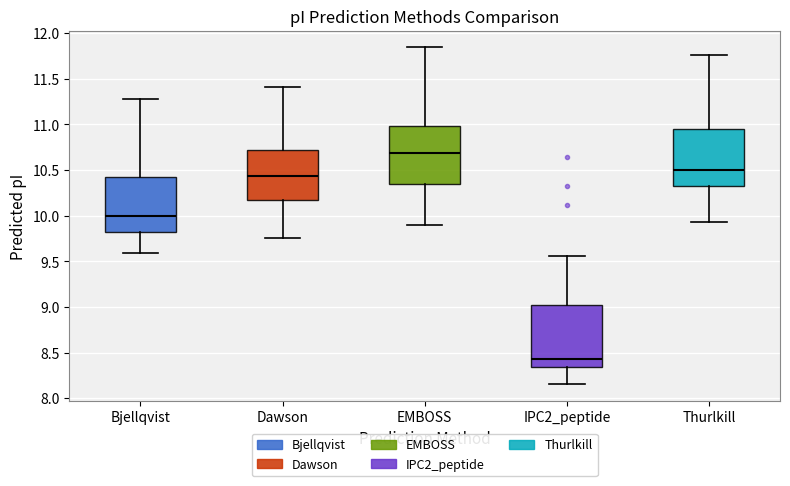

Reading left to right, read every box against the y-axis: the position of its median line, the range the box covers, and the ends of its whiskers. The values are not printed on the chart, so give them approximately, as read against the axis.

Bjellqvist: median 10.00, box 9.80 to 10.40, whiskers 9.60 to 11.25
Dawson: median 10.45, box 10.20 to 10.70, whiskers 9.75 to 11.40
EMBOSS: median 10.70, box 10.35 to 11.00, whiskers 9.90 to 11.85
IPC2_peptide: median 8.45, box 8.35 to 9.00, whiskers 8.15 to 9.55
Thurlkill: median 10.50, box 10.30 to 10.95, whiskers 9.95 to 11.75